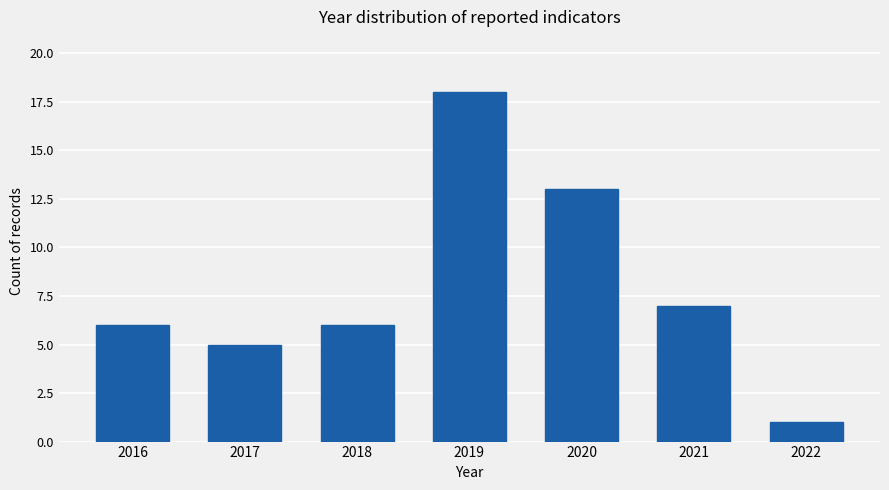

Count the number of data series in this chart.

1